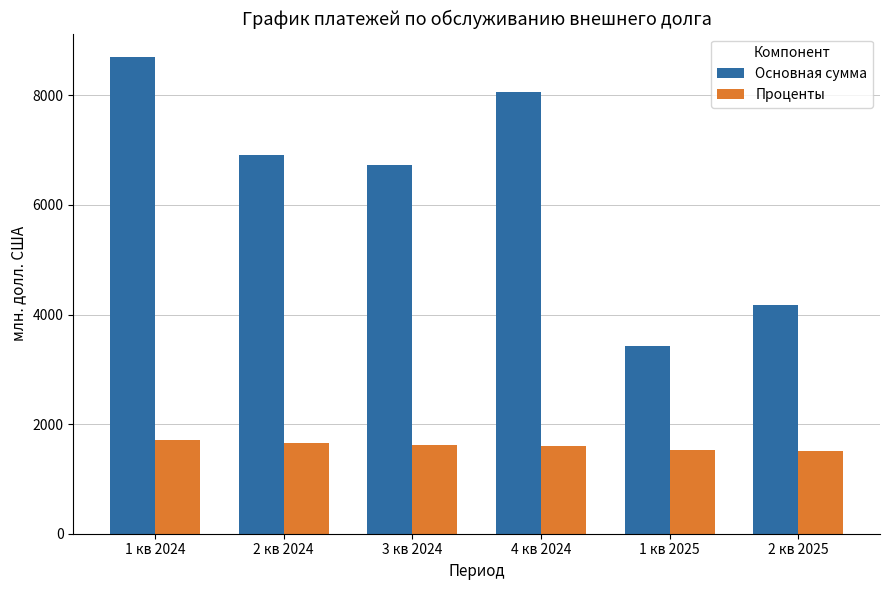

How many categories are shown in the chart?

6